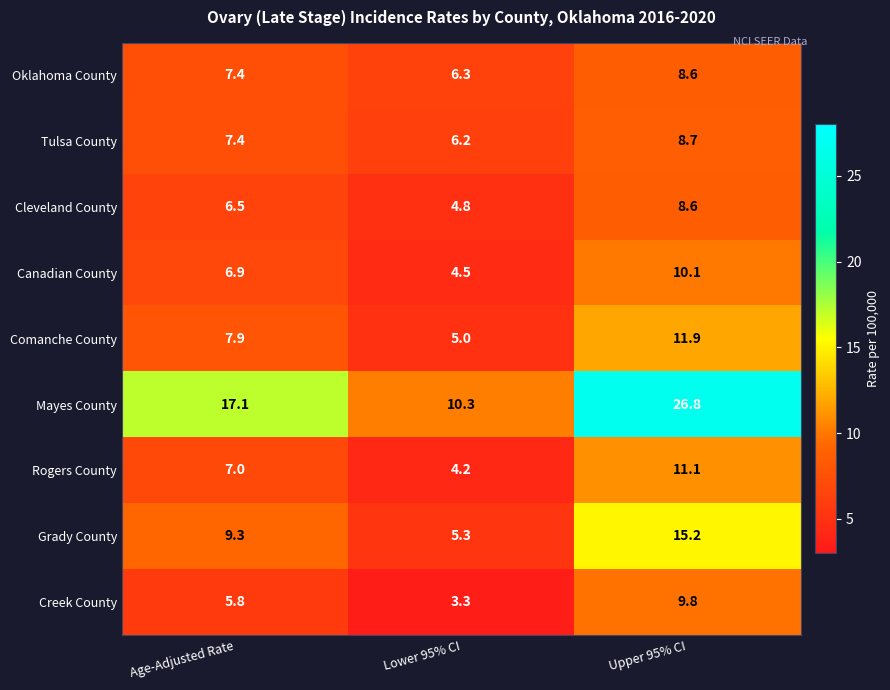

Reading left to right, transcribe all the data shown in this chart.

Oklahoma County: 7.4	6.3	8.6
Tulsa County: 7.4	6.2	8.7
Cleveland County: 6.5	4.8	8.6
Canadian County: 6.9	4.5	10.1
Comanche County: 7.9	5.0	11.9
Mayes County: 17.1	10.3	26.8
Rogers County: 7.0	4.2	11.1
Grady County: 9.3	5.3	15.2
Creek County: 5.8	3.3	9.8